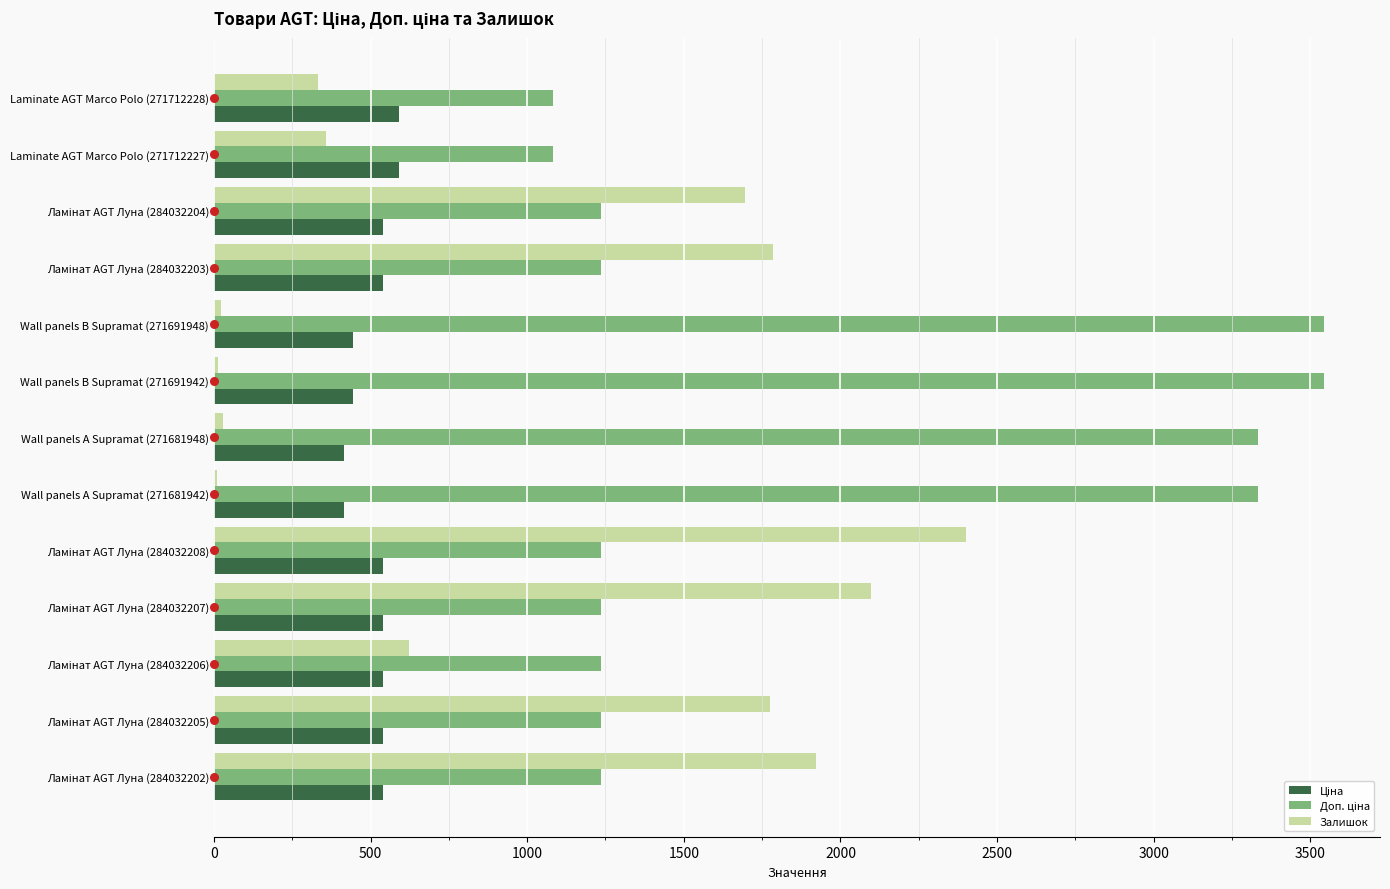

Which series has the largest total across all categories?

Доп. ціна